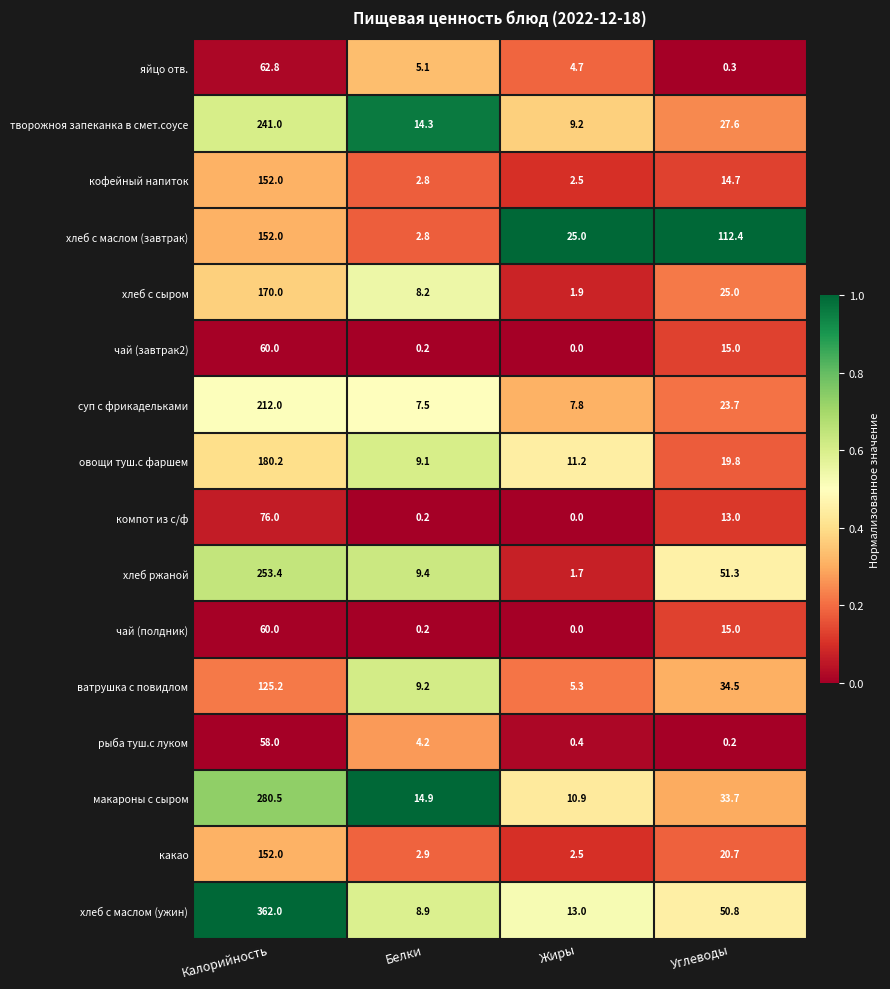

What is the maximum value for хлеб с маслом (ужин)?

362.0